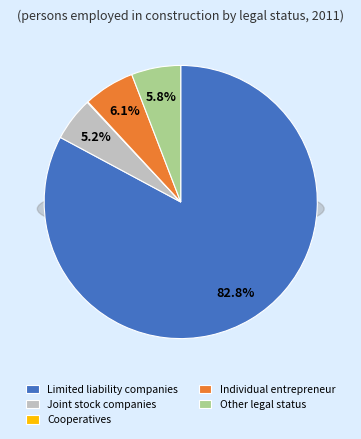

To the nearest percent, what portion does Joint stock companies represent?

5%